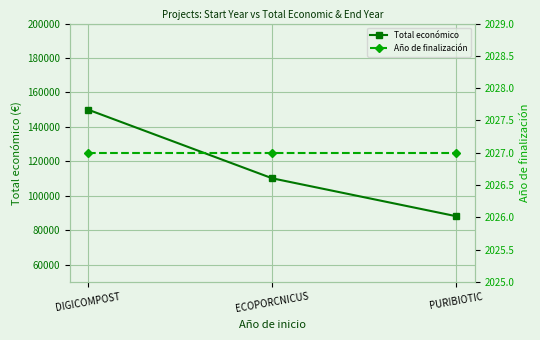

Is this an area chart (filled region under the line)?

No